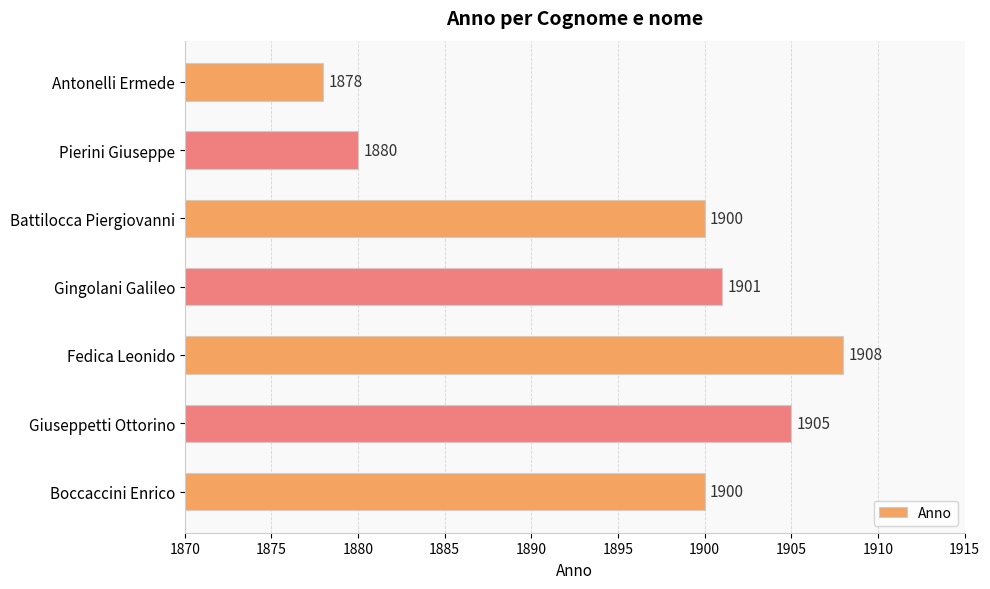

Which has a higher value, Fedica Leonido or Boccaccini Enrico?

Fedica Leonido